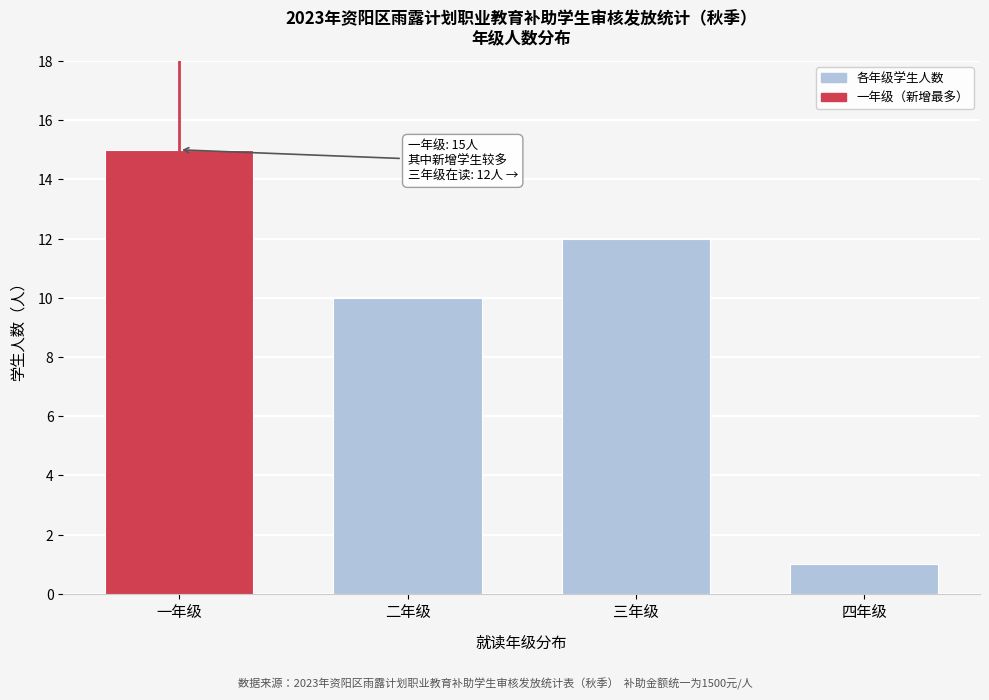

Reading right to left, what are all the values shown in this chart?

1	12	10	15